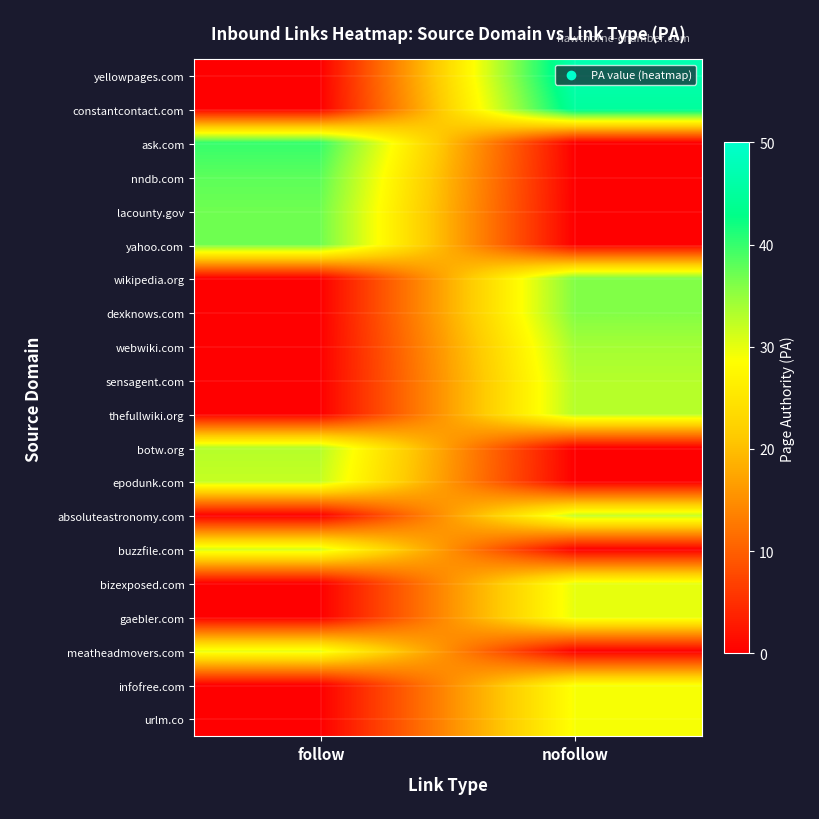

Reading left to right, what are all the values shown in this chart?

yellowpages.com: follow=0	nofollow=47
constantcontact.com: follow=0	nofollow=45
ask.com: follow=40	nofollow=0
nndb.com: follow=38	nofollow=0
lacounty.gov: follow=37	nofollow=0
yahoo.com: follow=37	nofollow=0
wikipedia.org: follow=0	nofollow=36
dexknows.com: follow=0	nofollow=36
webwiki.com: follow=0	nofollow=34
sensagent.com: follow=0	nofollow=33
thefullwiki.org: follow=0	nofollow=33
botw.org: follow=33	nofollow=0
epodunk.com: follow=32	nofollow=0
absoluteastronomy.com: follow=0	nofollow=32
buzzfile.com: follow=31	nofollow=0
bizexposed.com: follow=0	nofollow=30
gaebler.com: follow=0	nofollow=30
meatheadmovers.com: follow=30	nofollow=0
infofree.com: follow=0	nofollow=29
urlm.co: follow=0	nofollow=29